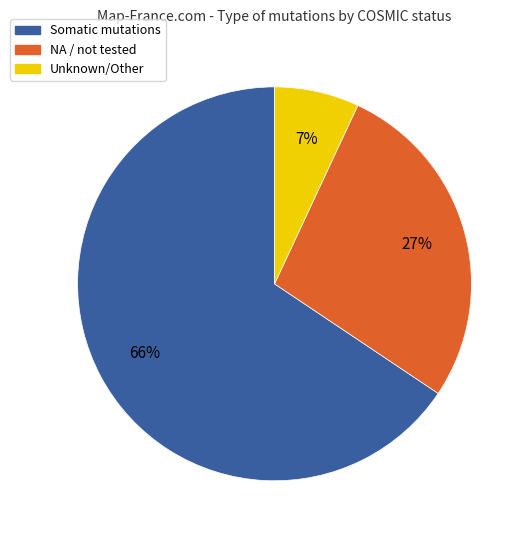

Is there a majority slice in this chart?

Yes